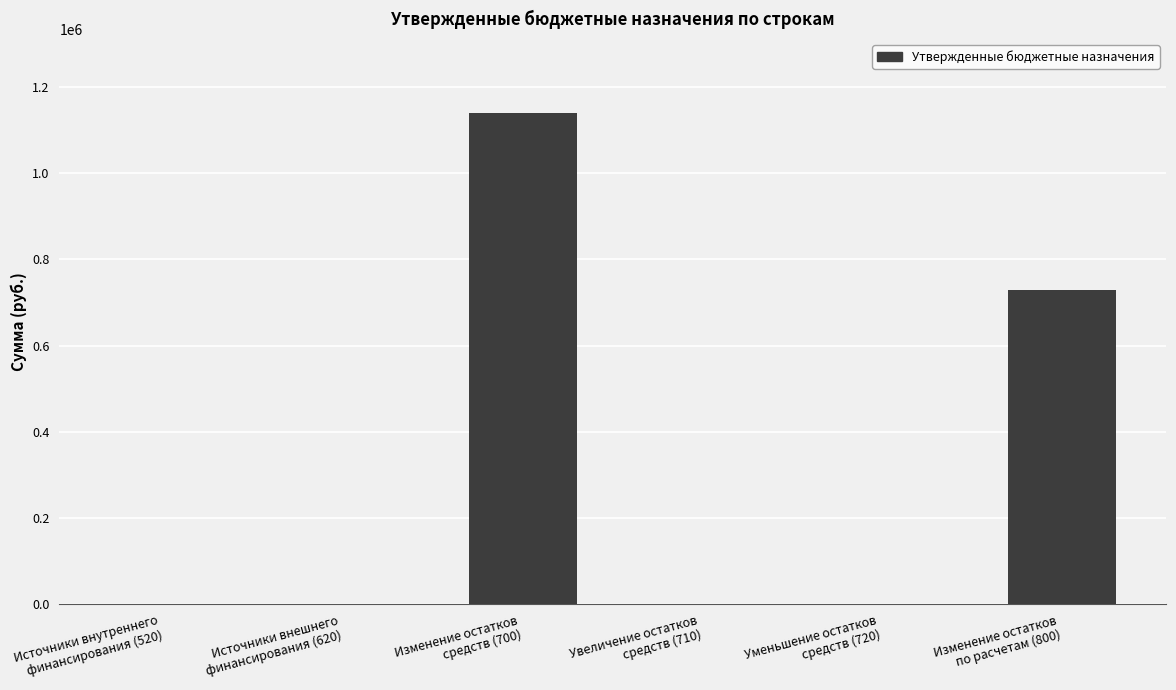

Count the number of categories in the chart.

6